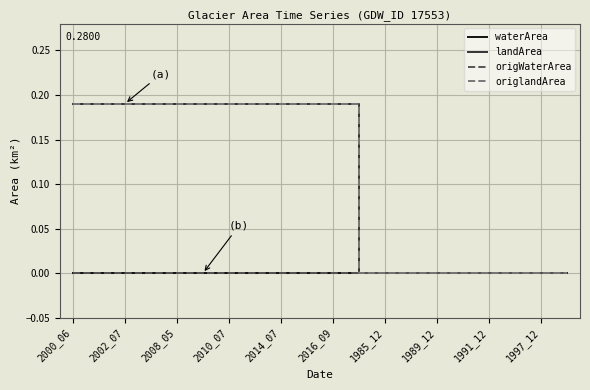

Is this an area chart (filled region under the line)?

No